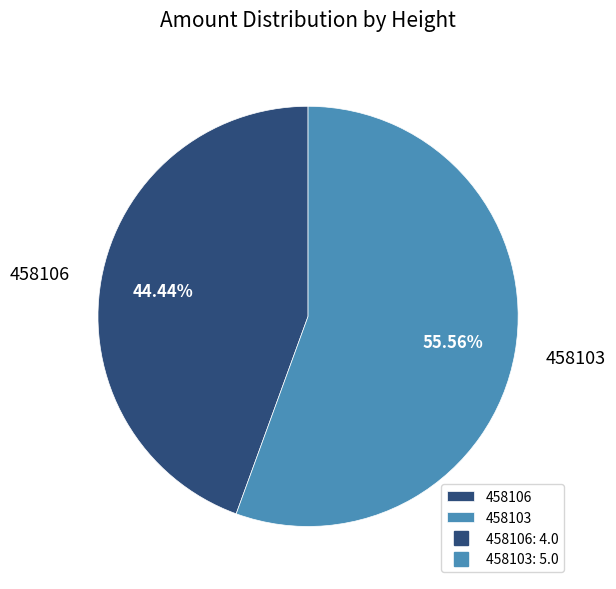

How many segments does this pie chart have?

2